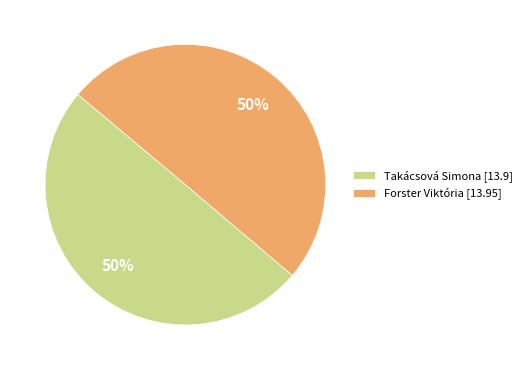

Is the sum of Forster Viktória and Takácsová Simona greater than half?

Yes